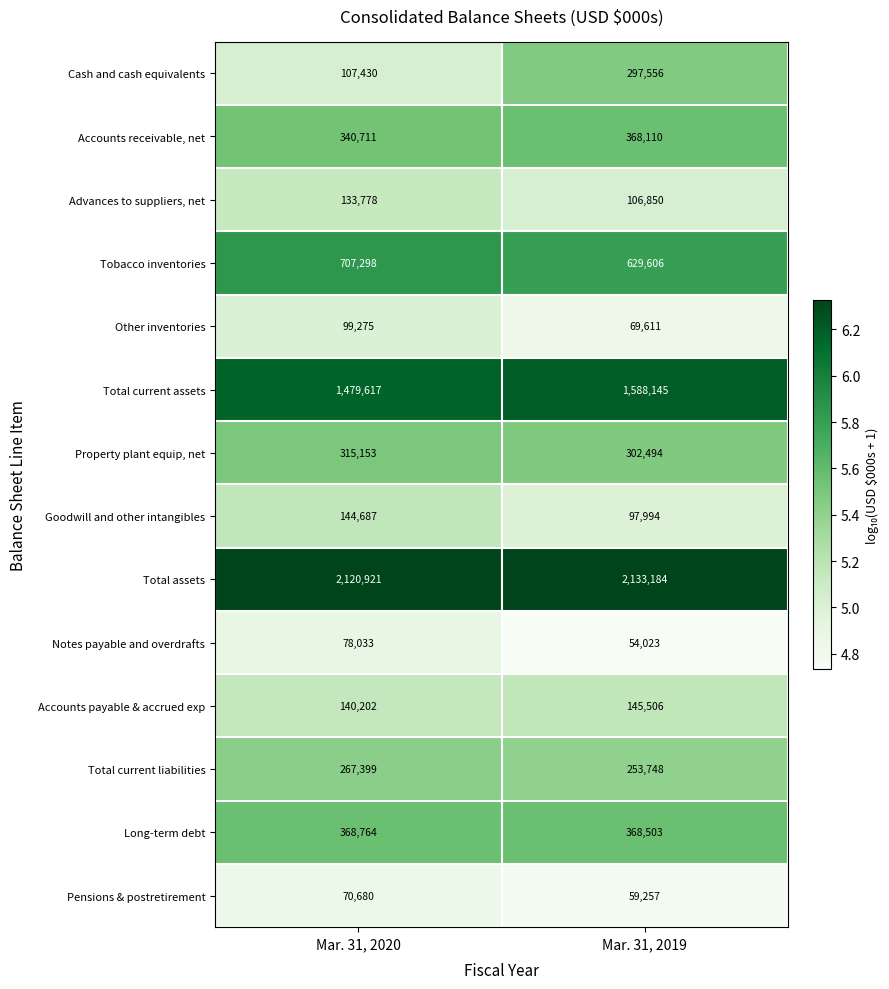

What is the spread (max minus min) of values at Mar. 31, 2020?

2050241